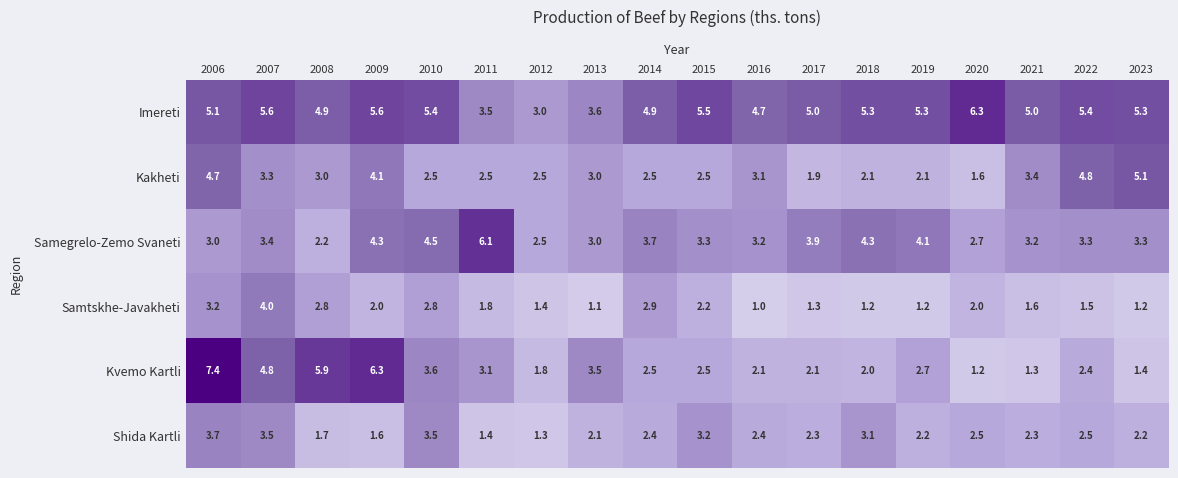

What is the difference between the highest and lowest values at 2010?

2.9